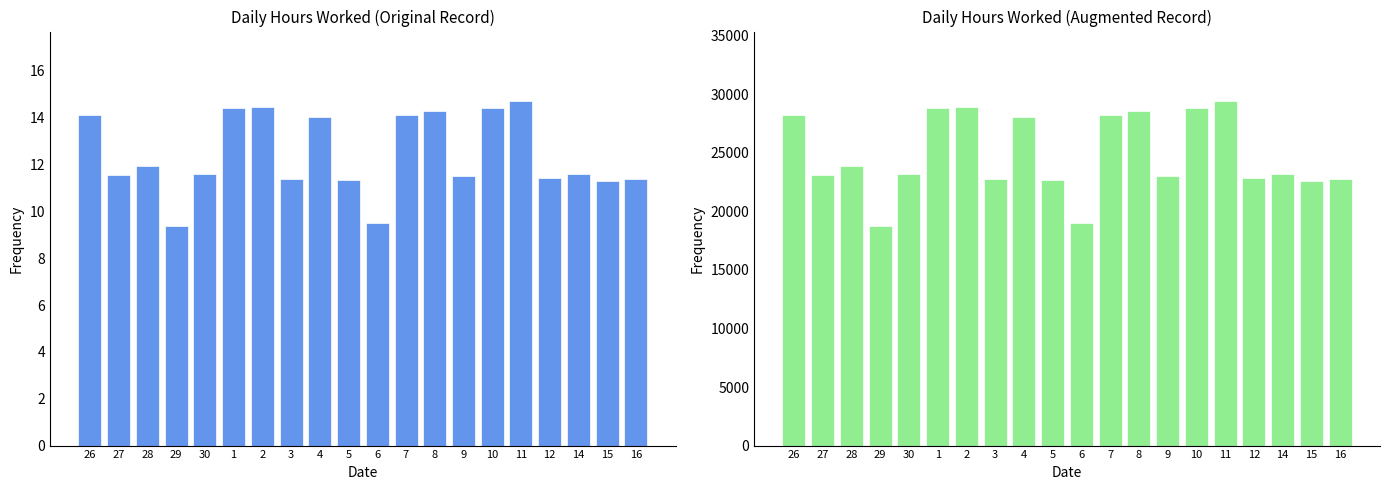

Which label corresponds to the smallest value in the chart?

29